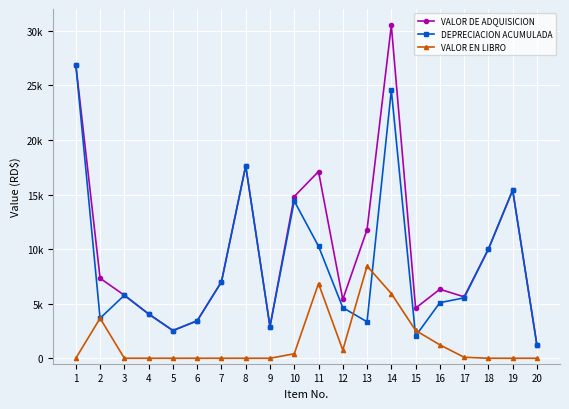

Read the VALOR DE ADQUISICION value at 19.

15400.0